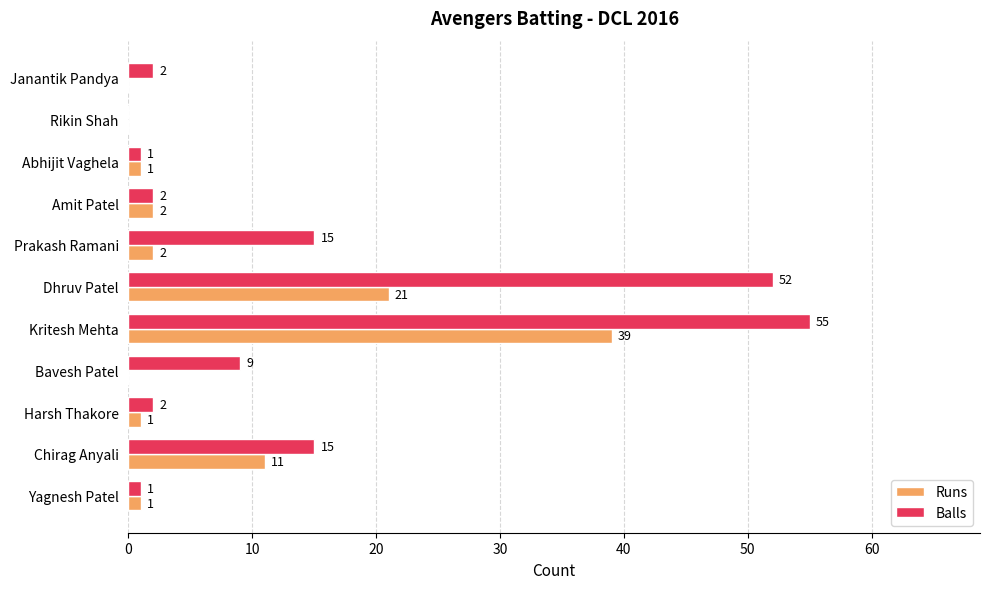

Between Dhruv Patel and Chirag Anyali, which series saw the biggest shift?

Balls